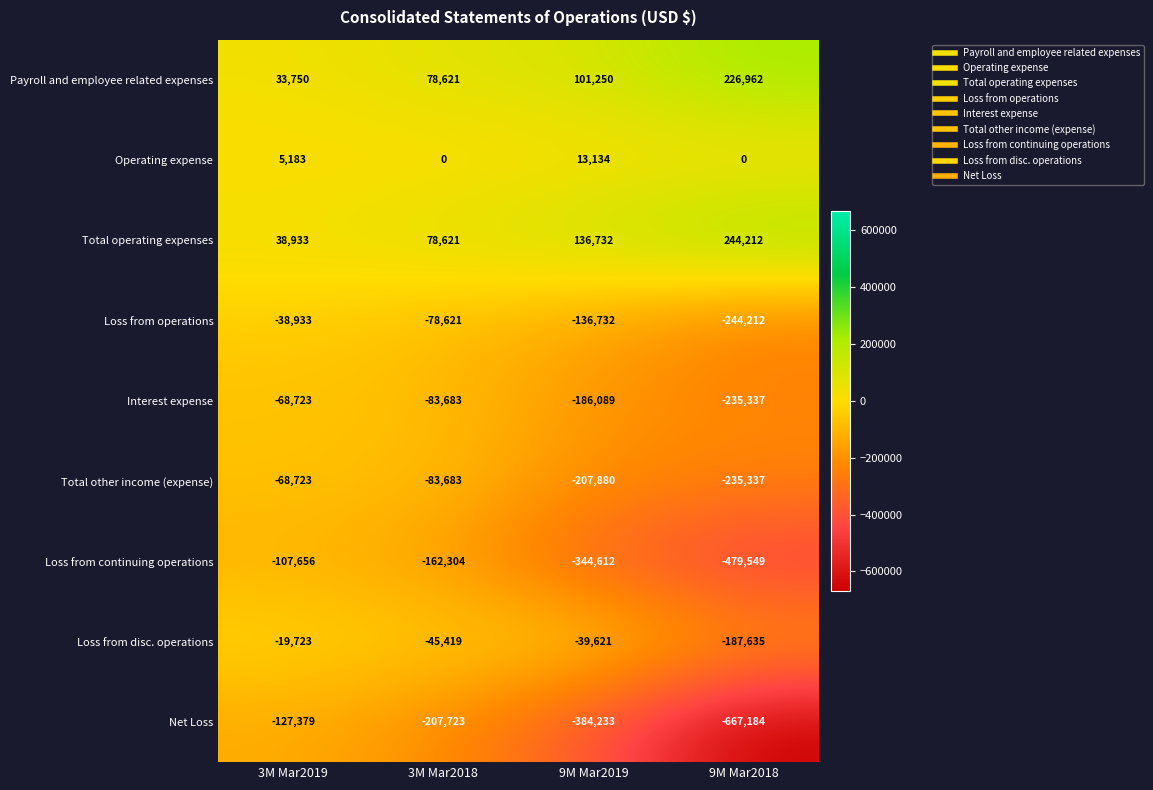

Which series has the widest spread of values?

Net Loss